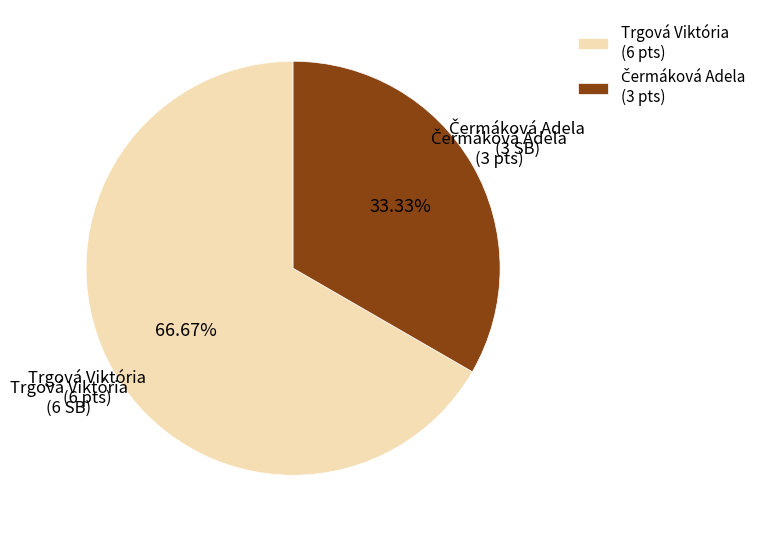

Does Trgová Viktória (6 pts) represent more than half of the total?

Yes